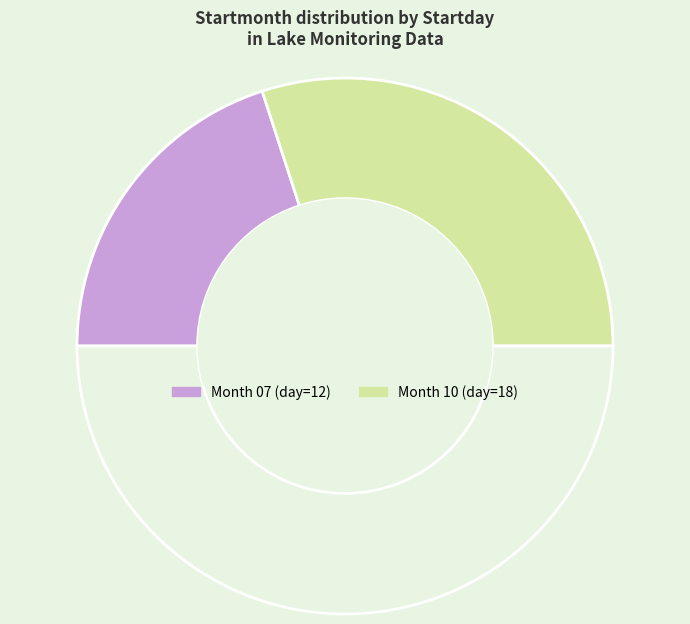

Rank the categories by value from lowest to highest.

07, 10